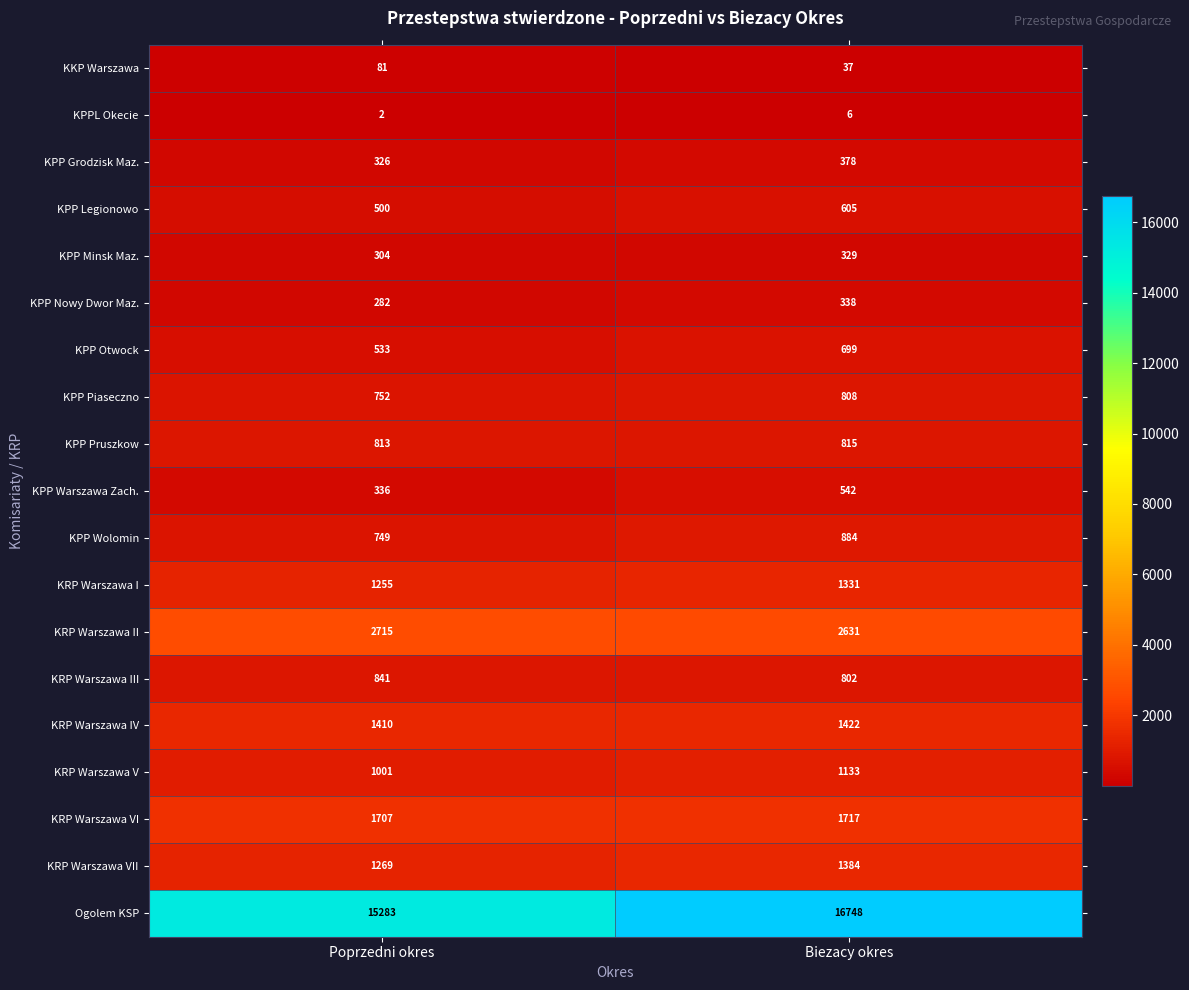

Which series changed the most between Poprzedni okres and Biezacy okres?

Ogolem KSP